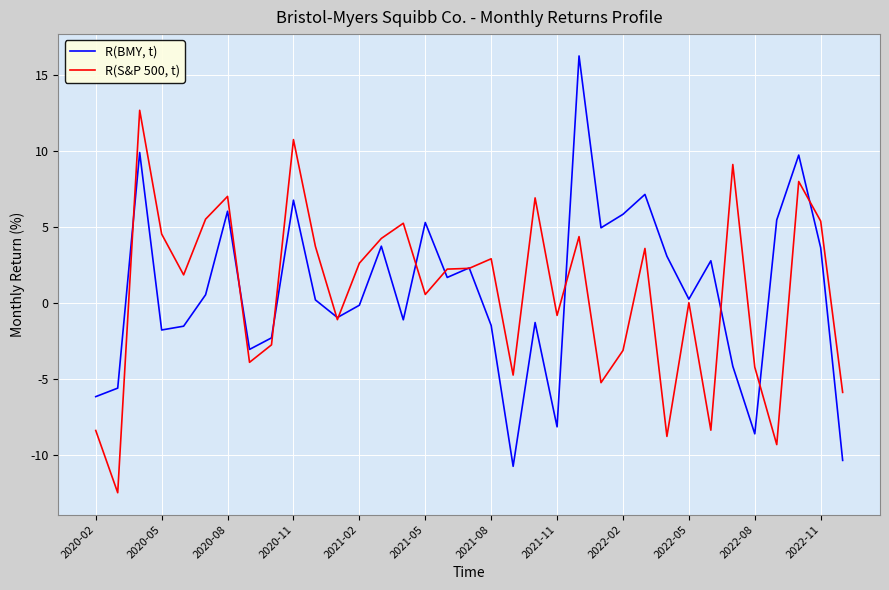

What is the lowest value of the R(BMY, t) series?

-10.8